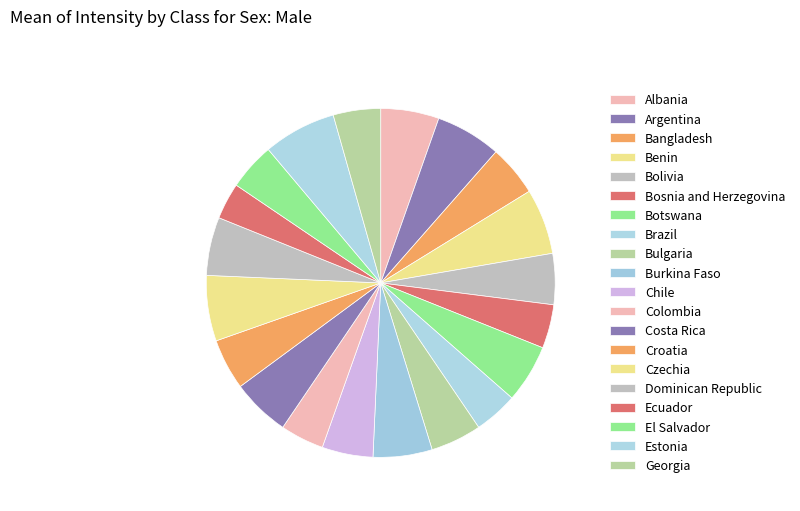

Do Bolivia and Estonia together represent more than half of the pie?

No